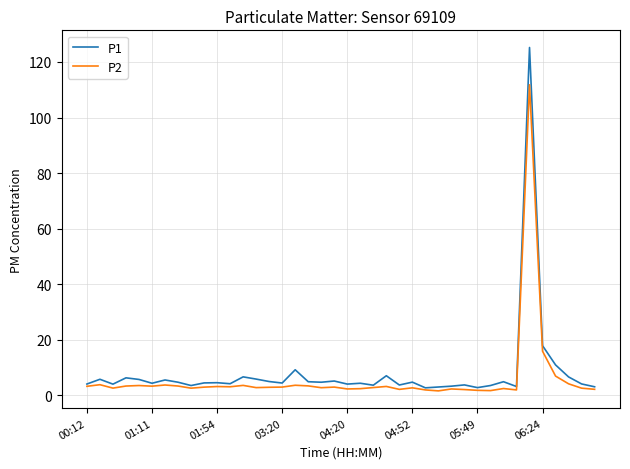

True or false: P1 has more than 1 interior local peaks.

True